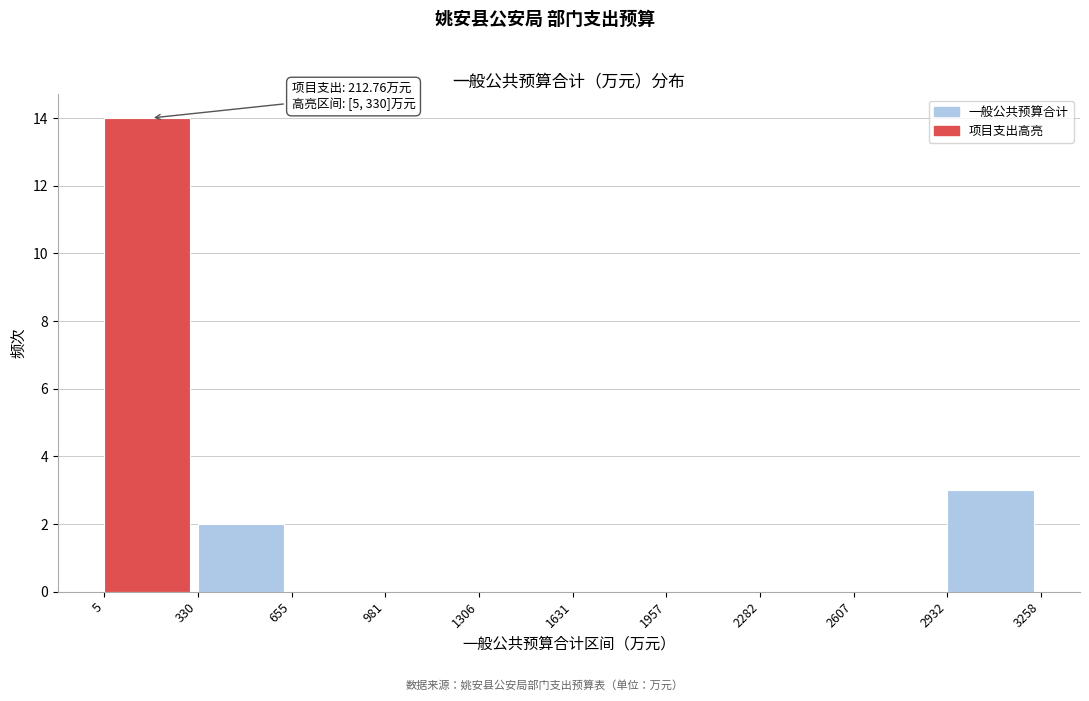

Over which range of the x-axis is the bar tallest?

5 to 330